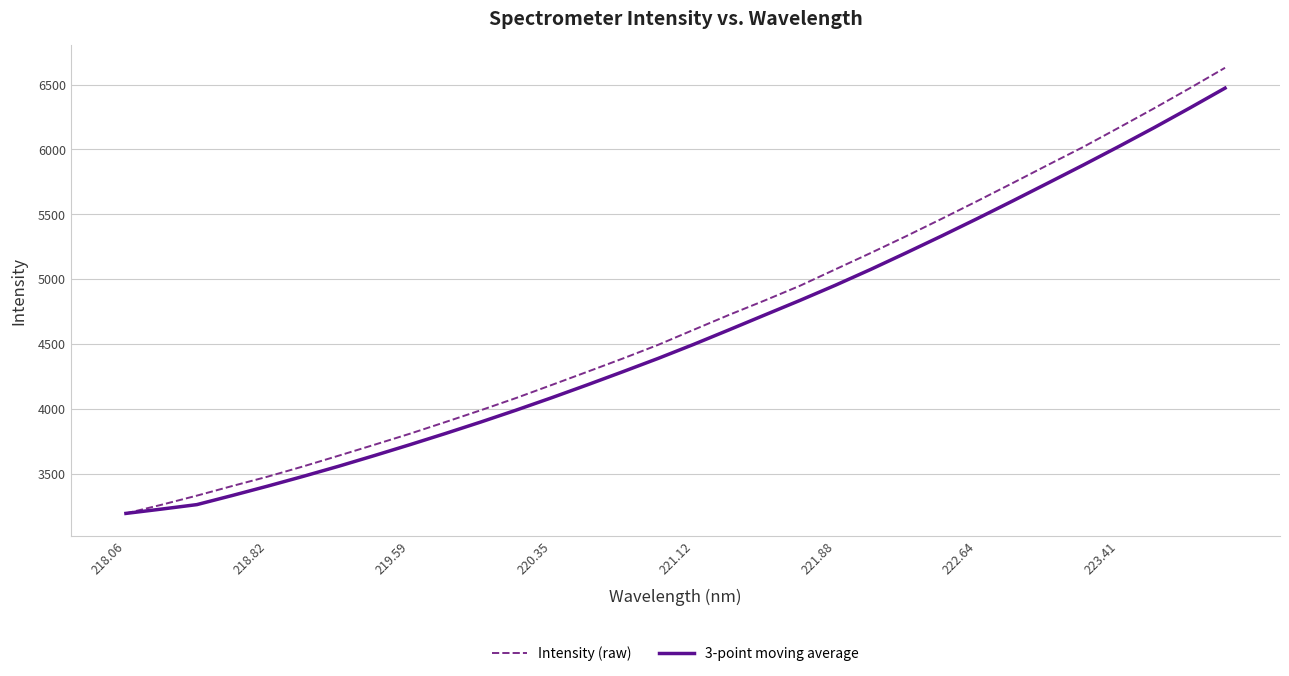

What is the maximum value for Intensity (raw)?

6629.6